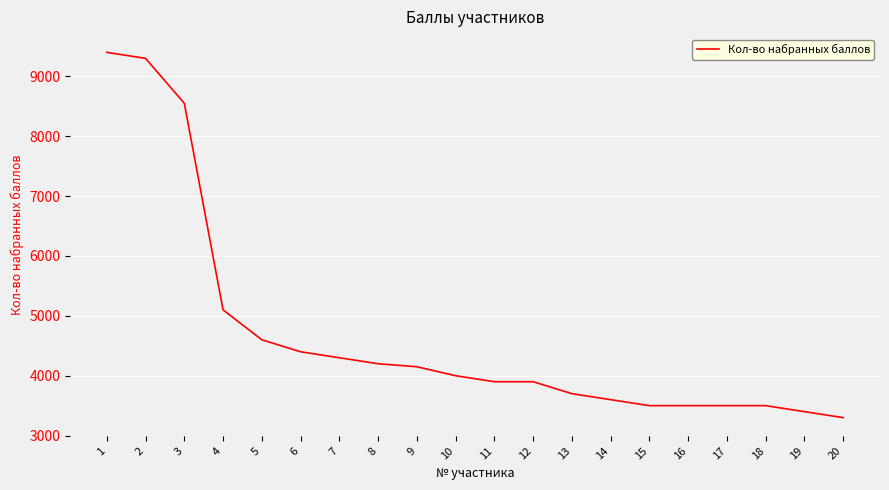

Approximately how many times larger is the value at 6 compared to 16?

1.3